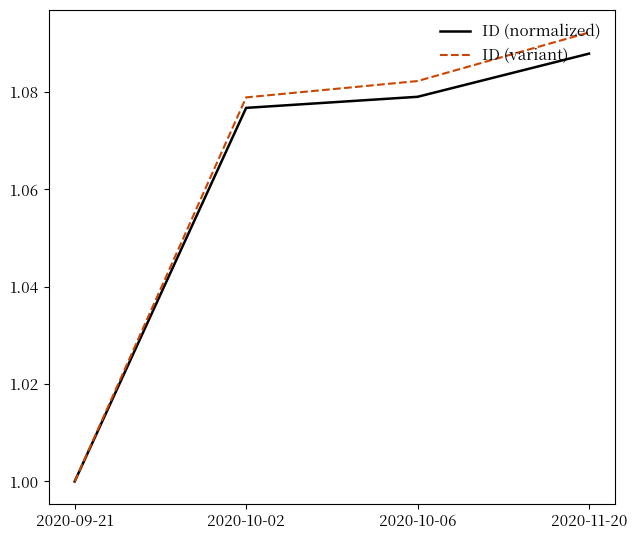

What is the sum of the ID (variant) values at 2020-10-06 and 2020-09-21?

2.1